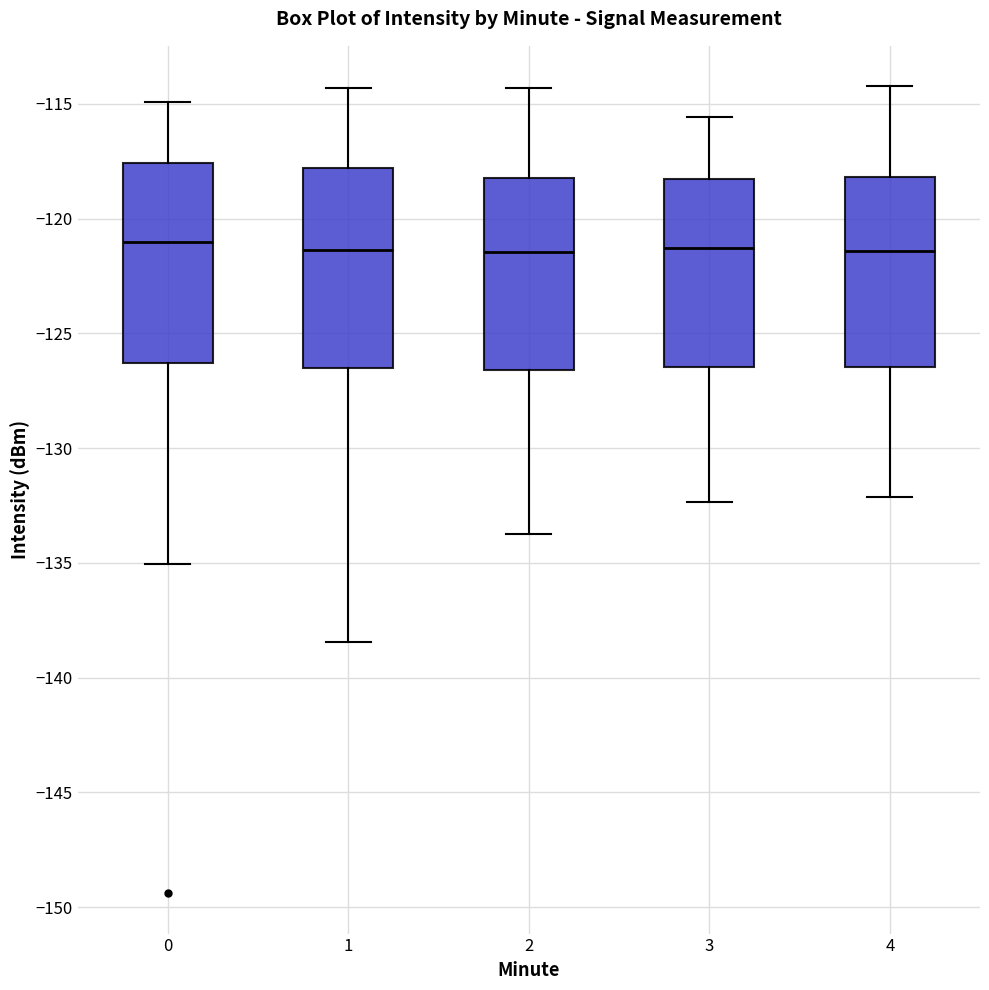

Reading left to right, transcribe this box plot: for each box, give where its median line is, the range the box spans, and where its two whiskers end, as read against the y-axis. The values are not printed on the chart, so give them approximately, as read against the axis.

0: median -121.0, box -126.5 to -117.5, whiskers -135.0 to -115.0
1: median -121.5, box -126.5 to -118.0, whiskers -138.5 to -114.5
2: median -121.5, box -126.5 to -118.0, whiskers -134.0 to -114.5
3: median -121.5, box -126.5 to -118.5, whiskers -132.5 to -115.5
4: median -121.5, box -126.5 to -118.0, whiskers -132.0 to -114.0